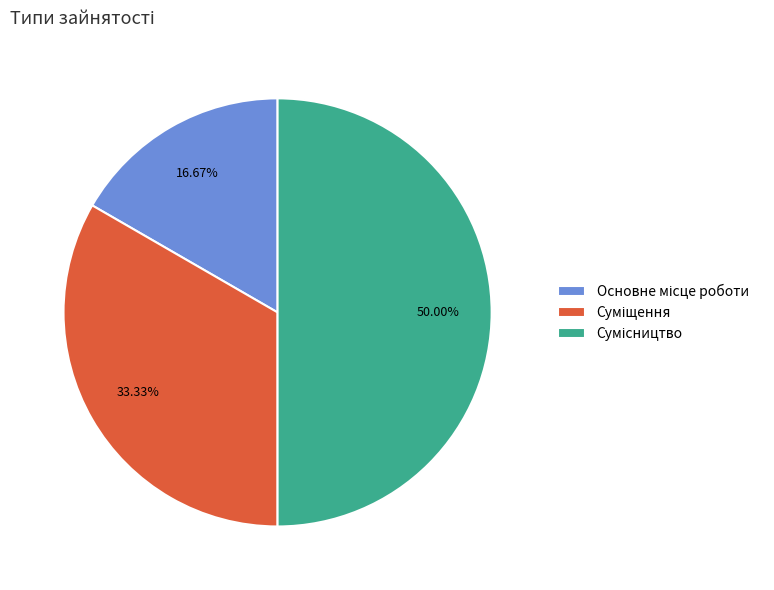

Count the number of slices in the pie.

3